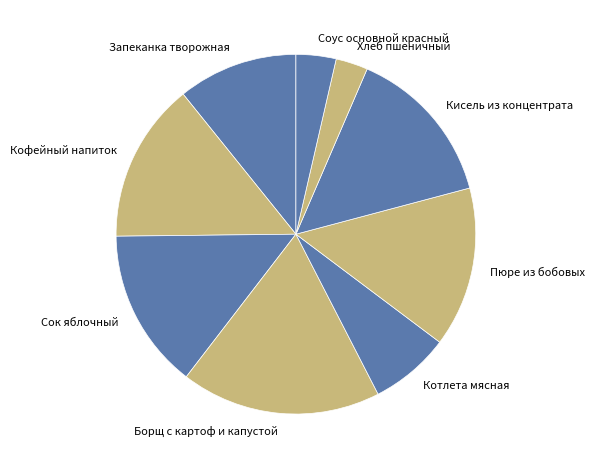

How many slices are in this pie chart?

9